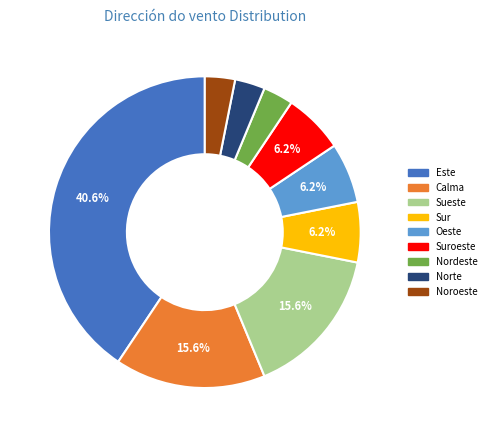

Combined, do Nordeste and Suroeste account for over 50%?

No